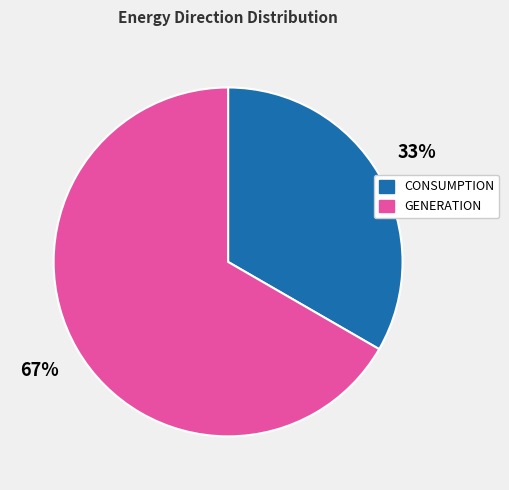

Is the sum of GENERATION and CONSUMPTION greater than half?

Yes